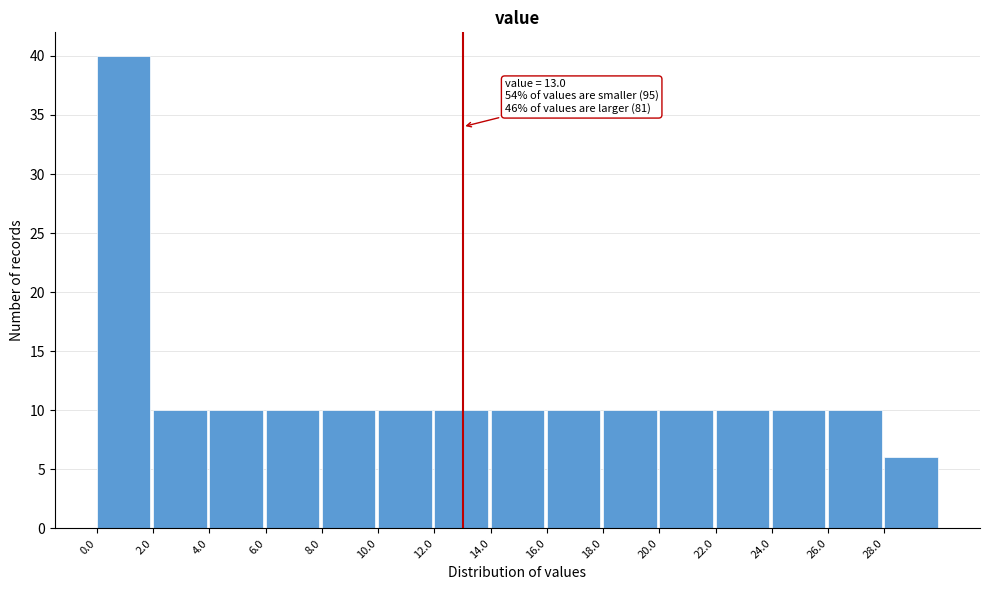

Over which range of the x-axis is the bar tallest?

0 to 2